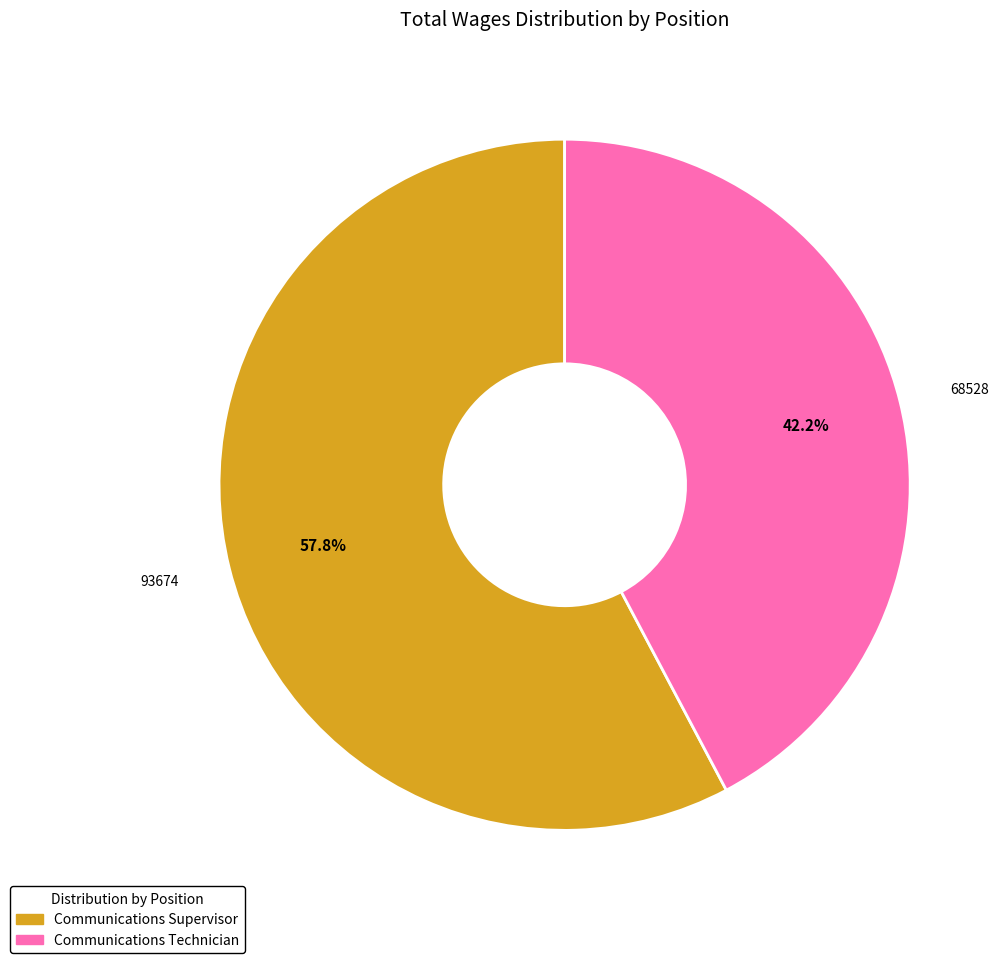

Approximately how many times larger is the value at Communications Supervisor compared to Communications Technician?

1.4